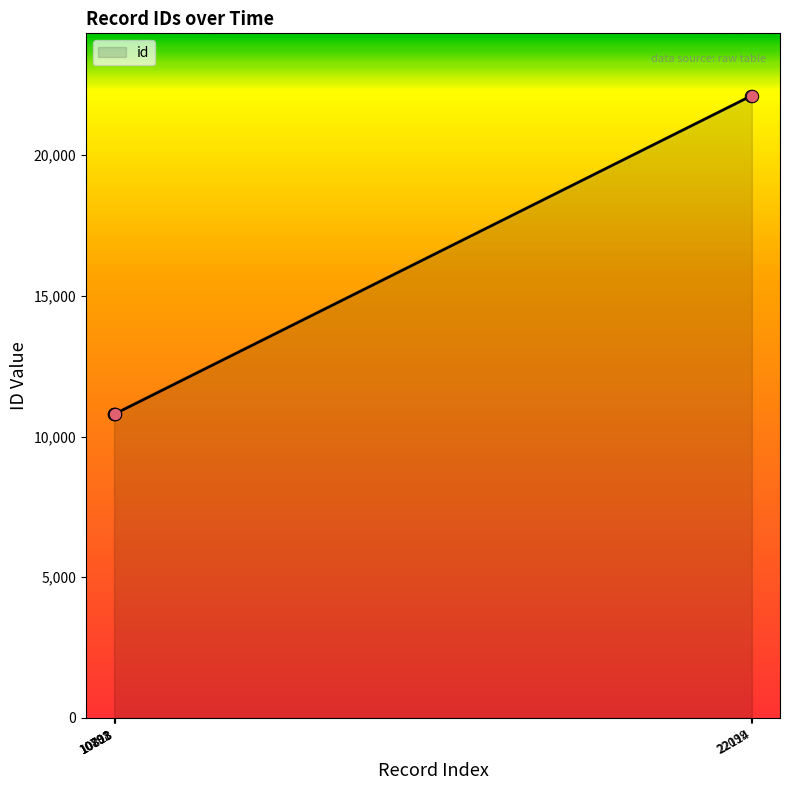

True or false: the data has more than 2 interior local peaks.

False